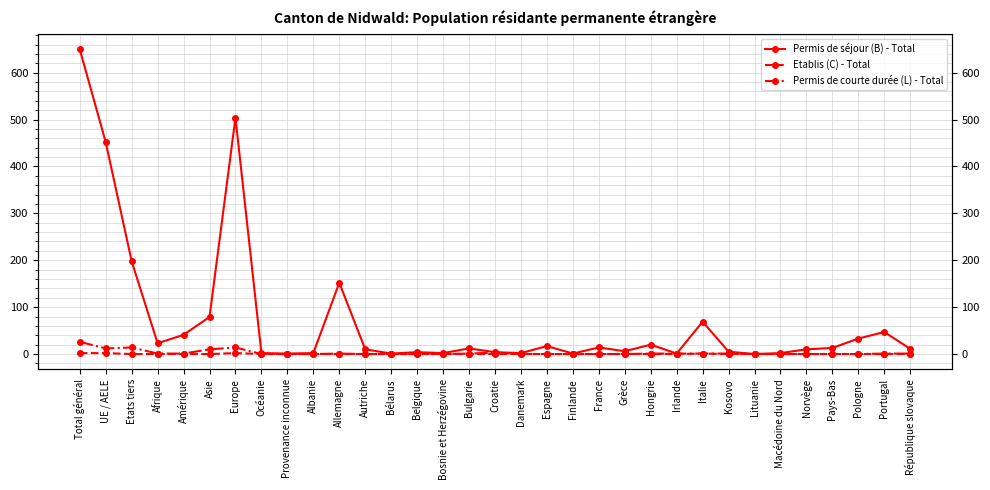

True or false: Permis de courte durée (L) - Total and Permis de séjour (B) - Total cross at least once.

False